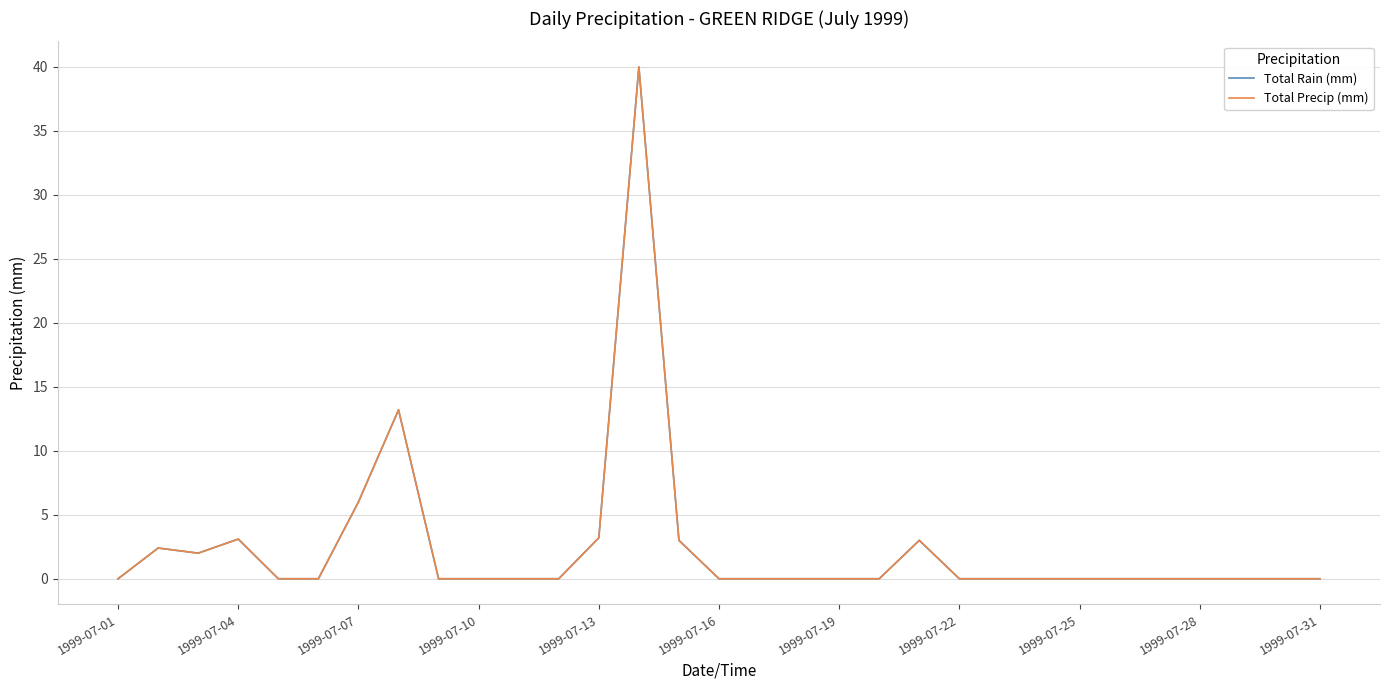

Is this an area chart (filled region under the line)?

No